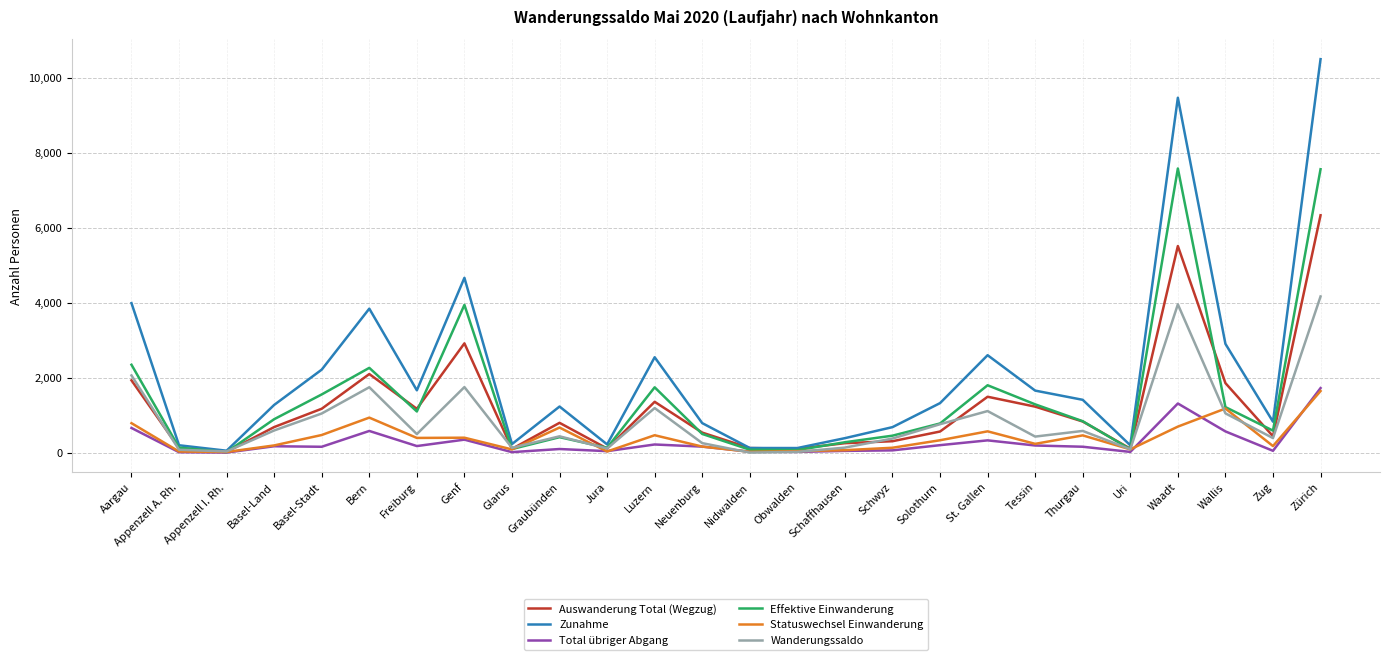

How many interior local peaks does the Wanderungssaldo series have?

7